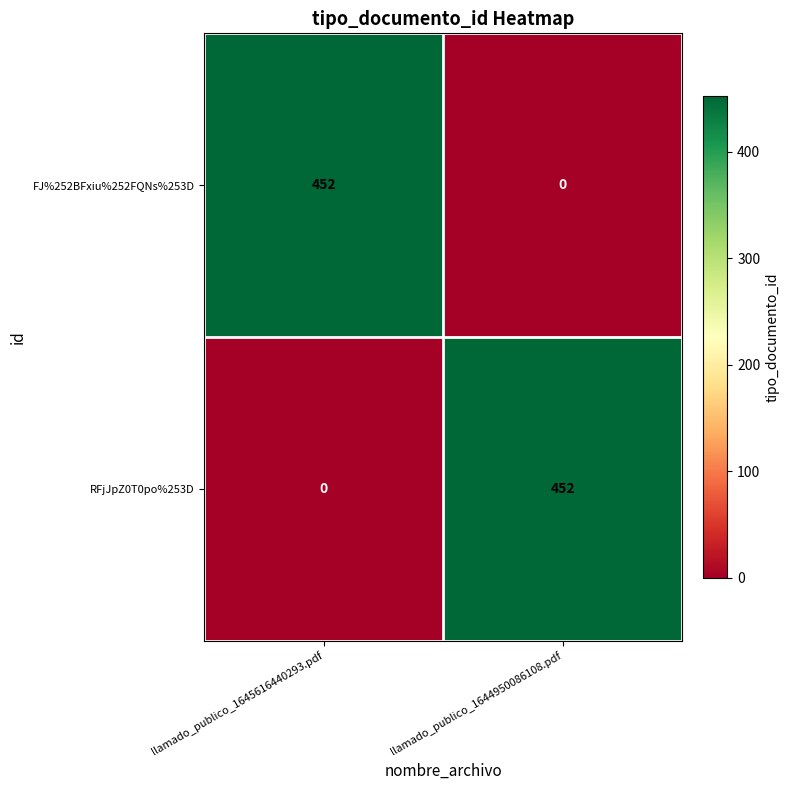

Is it true that FJ%252BFxiu%252FQNs%253D equals 452 at llamado_publico_1645616440293.pdf?

True